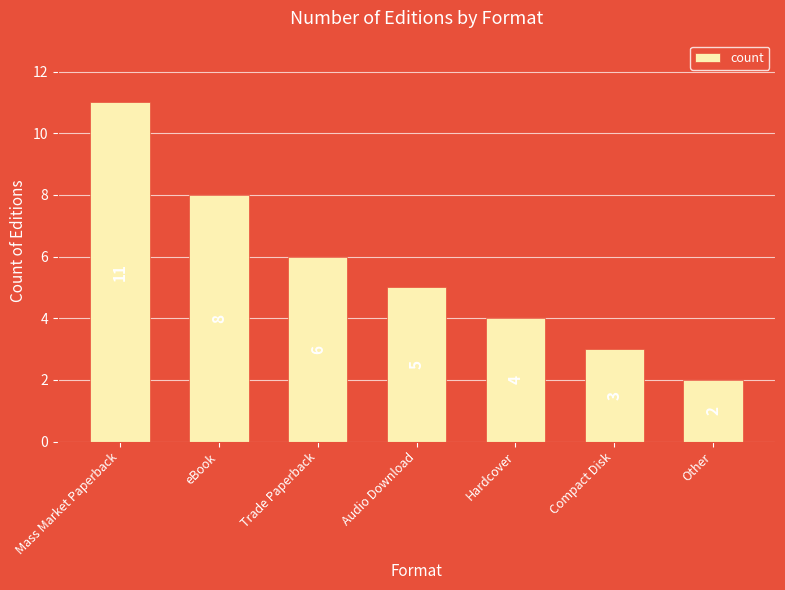

What is the label of the 5th bar from the right?

Trade Paperback